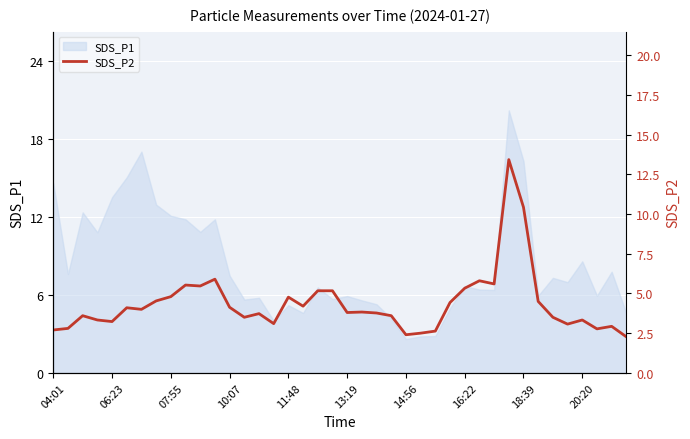

Is it true that SDS_P1 equals 9.4 at 06:23?

False